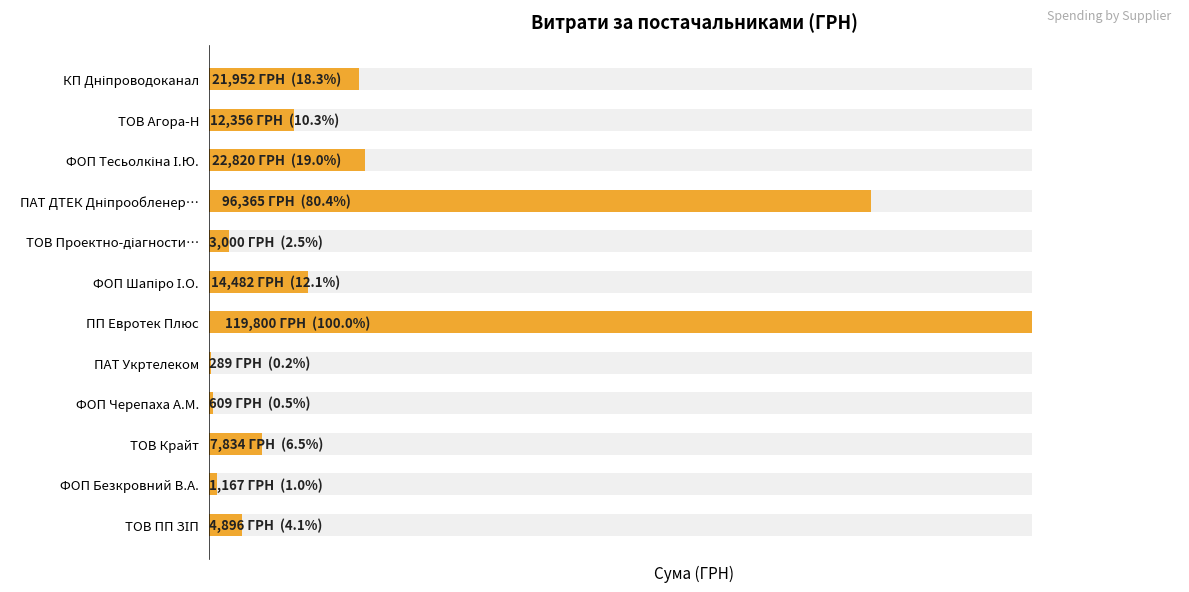

Does the chart contain stacked bars?

No